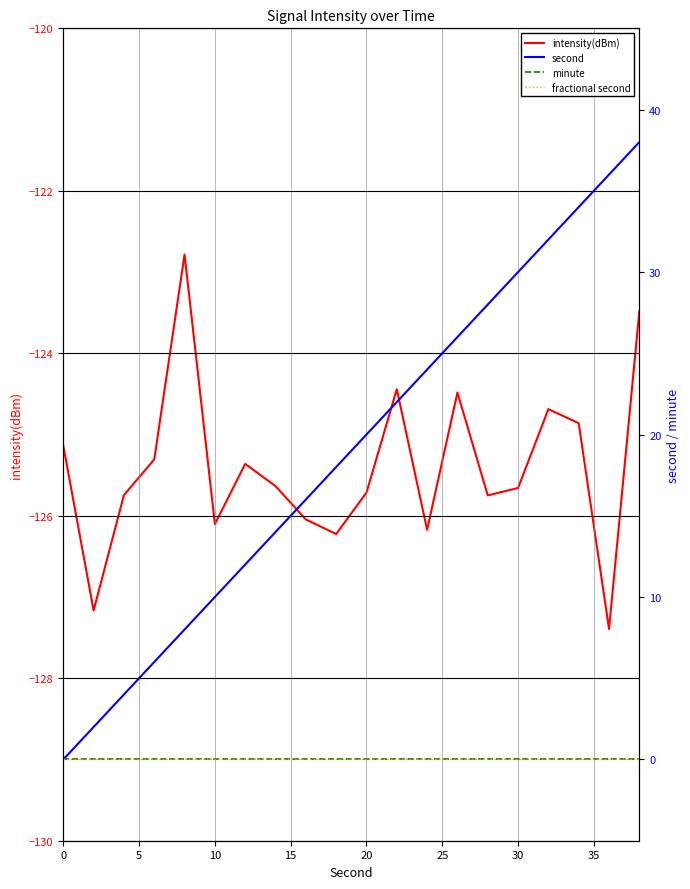

At how many categories does at least one series exceed -8?

20